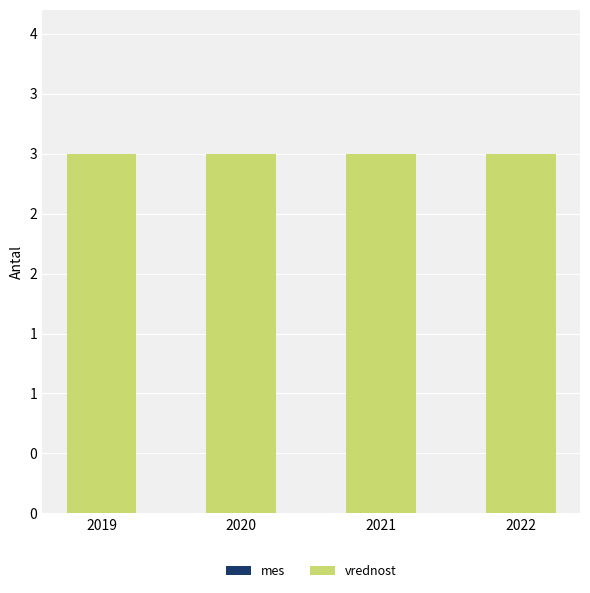

Is the value of vrednost at 2019 greater than the value of mes at 2022?

Yes